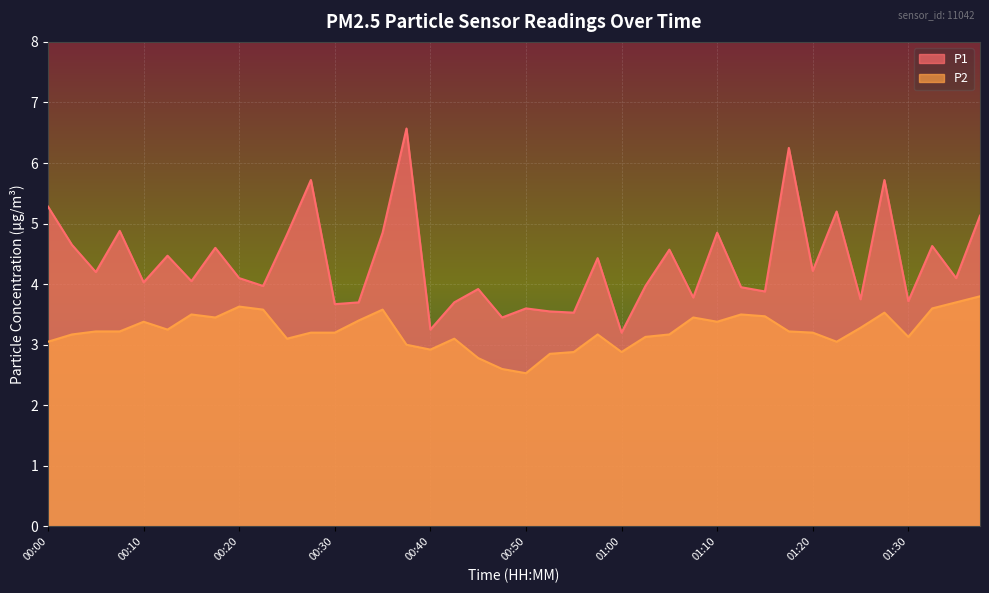

In P2, how many points are higher than both neighbors (excluding endpoints)?

9